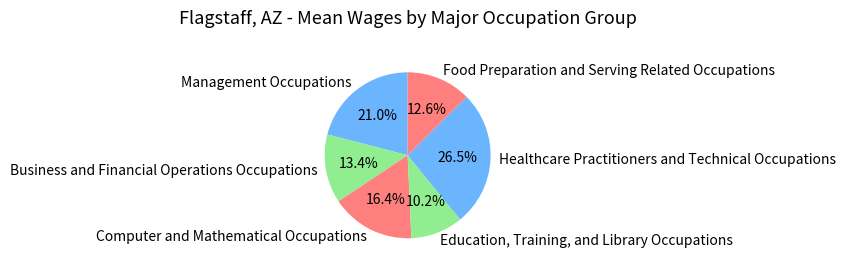

To the nearest percent, what portion does Business and Financial Operations Occupations represent?

13%